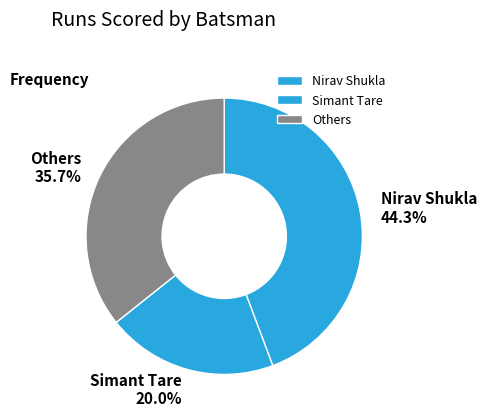

Which slice is the smallest?

Simant Tare